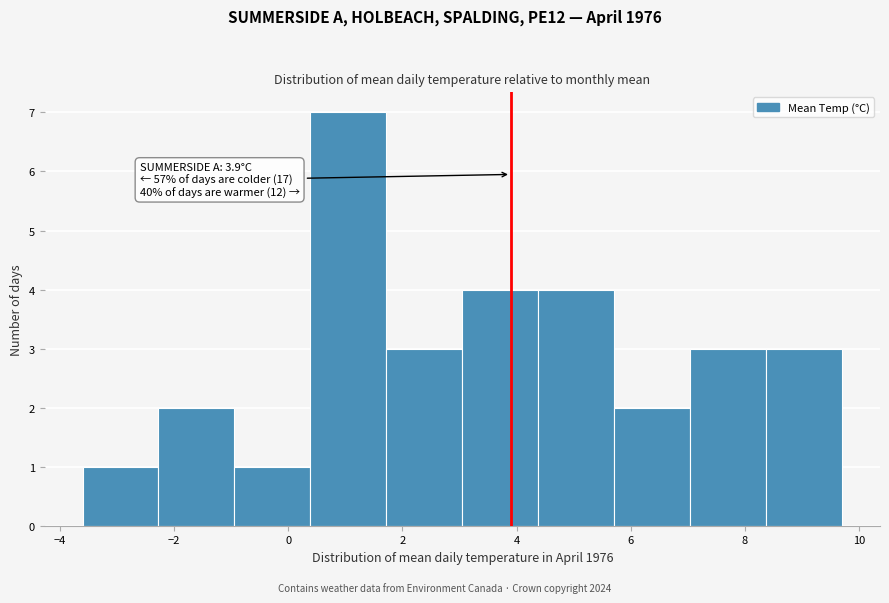

Over which range of the x-axis is the bar tallest?

0.4 to 1.8